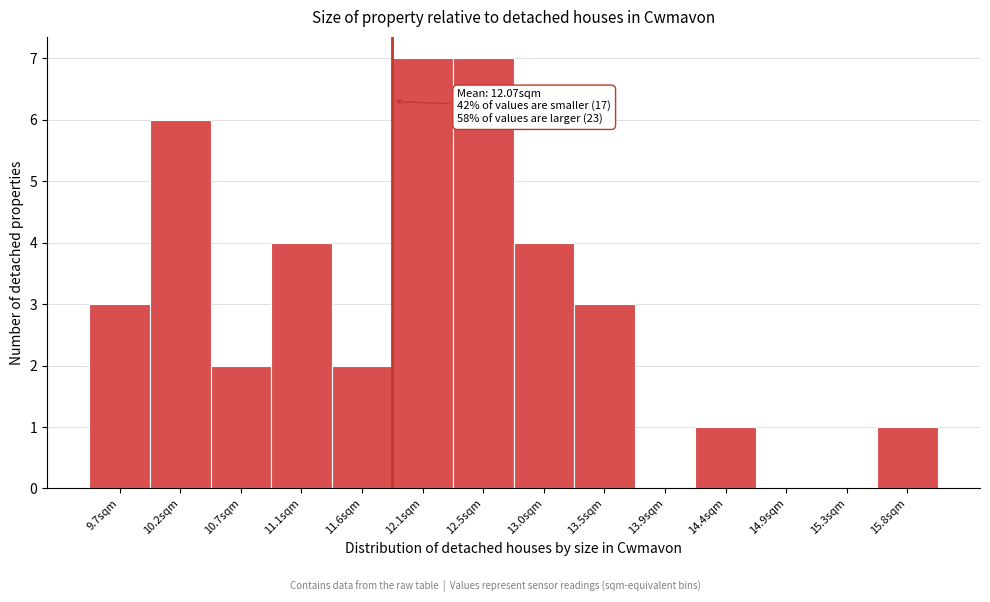

Reading left to right, extract all data points from this chart.

9.7sqm=3	10.2sqm=6	10.7sqm=2	11.1sqm=4	11.6sqm=2	12.1sqm=7	12.5sqm=7	13.0sqm=4	13.5sqm=3	13.9sqm=0	14.4sqm=1	14.9sqm=0	15.3sqm=0	15.8sqm=1